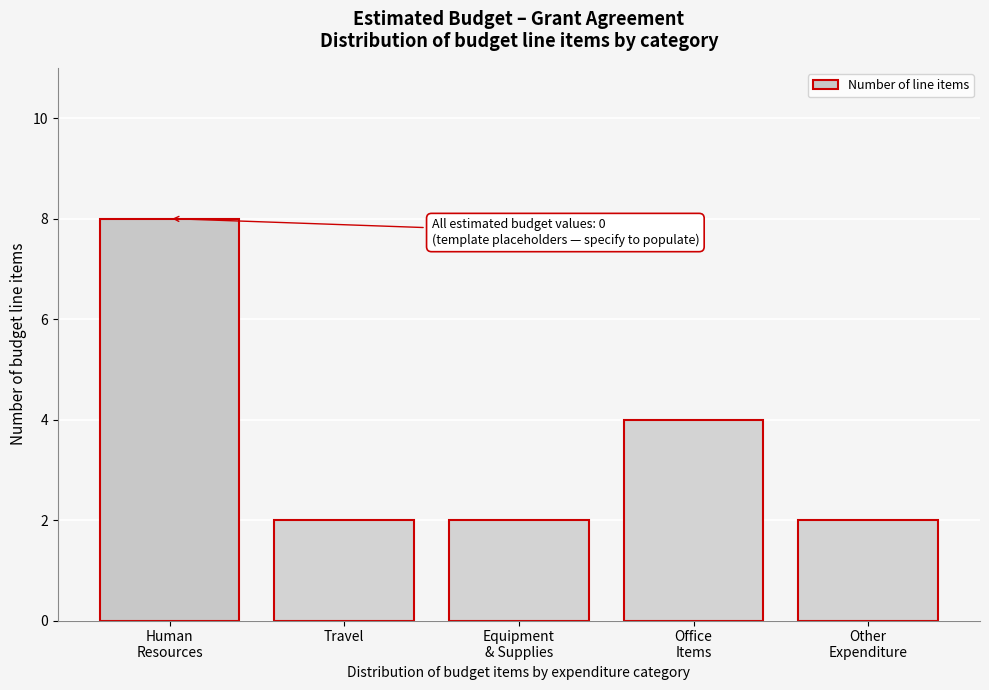

Reading left to right, what are all the values shown in this chart?

8	2	2	4	2